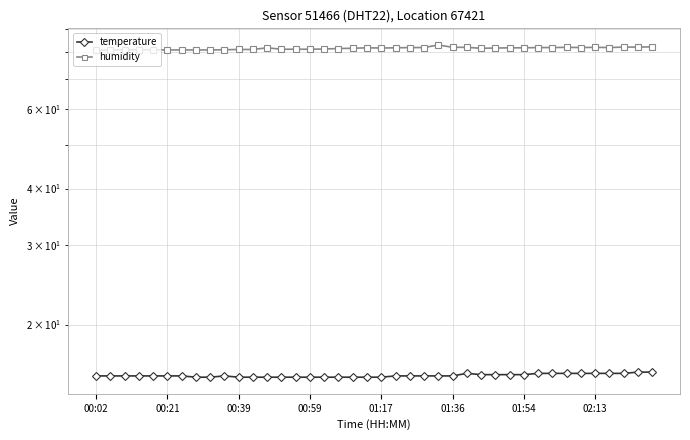

Is it true that temperature equals 27.5 at 8?

False